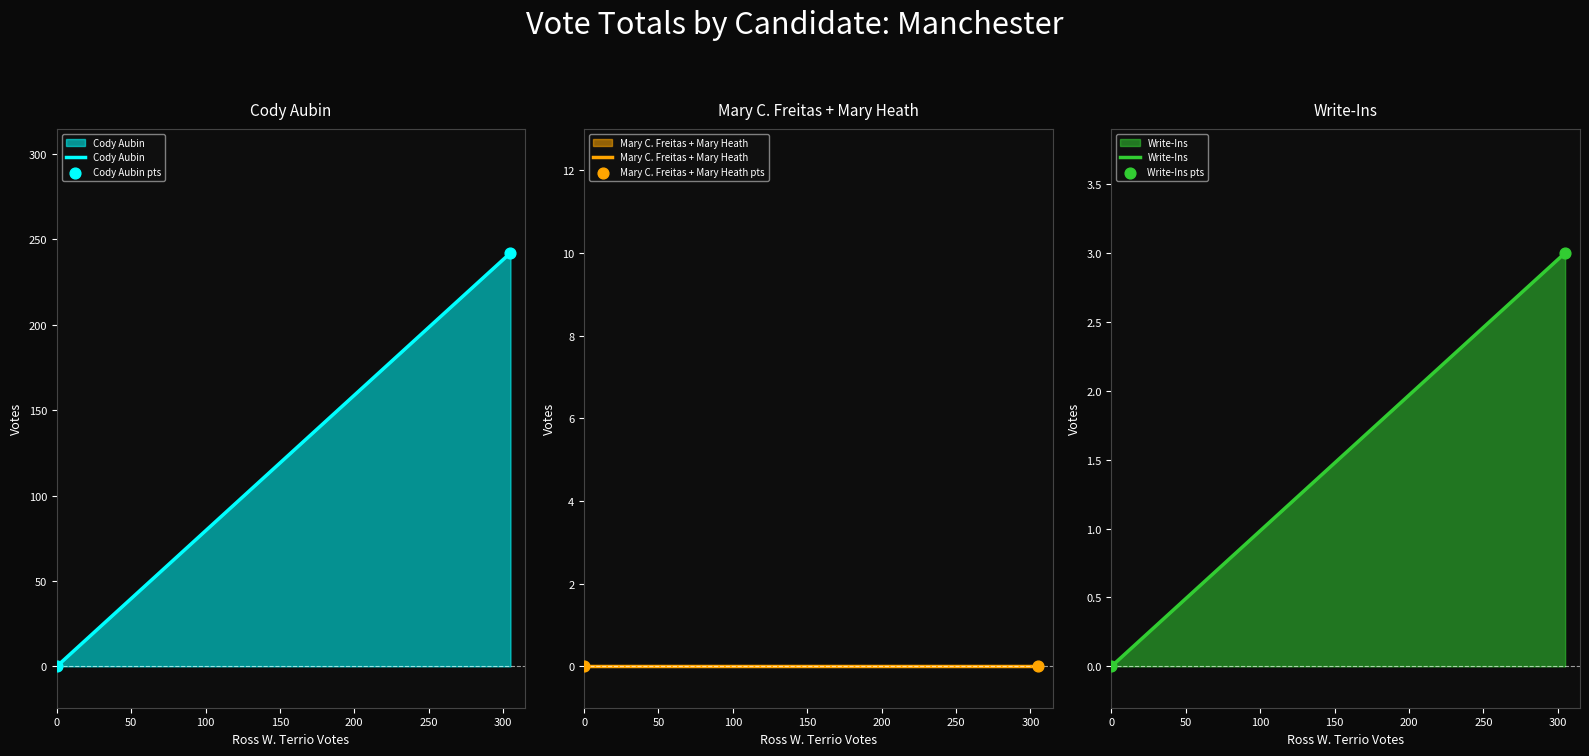

Which series contains the highest Y value?

Cody Aubin